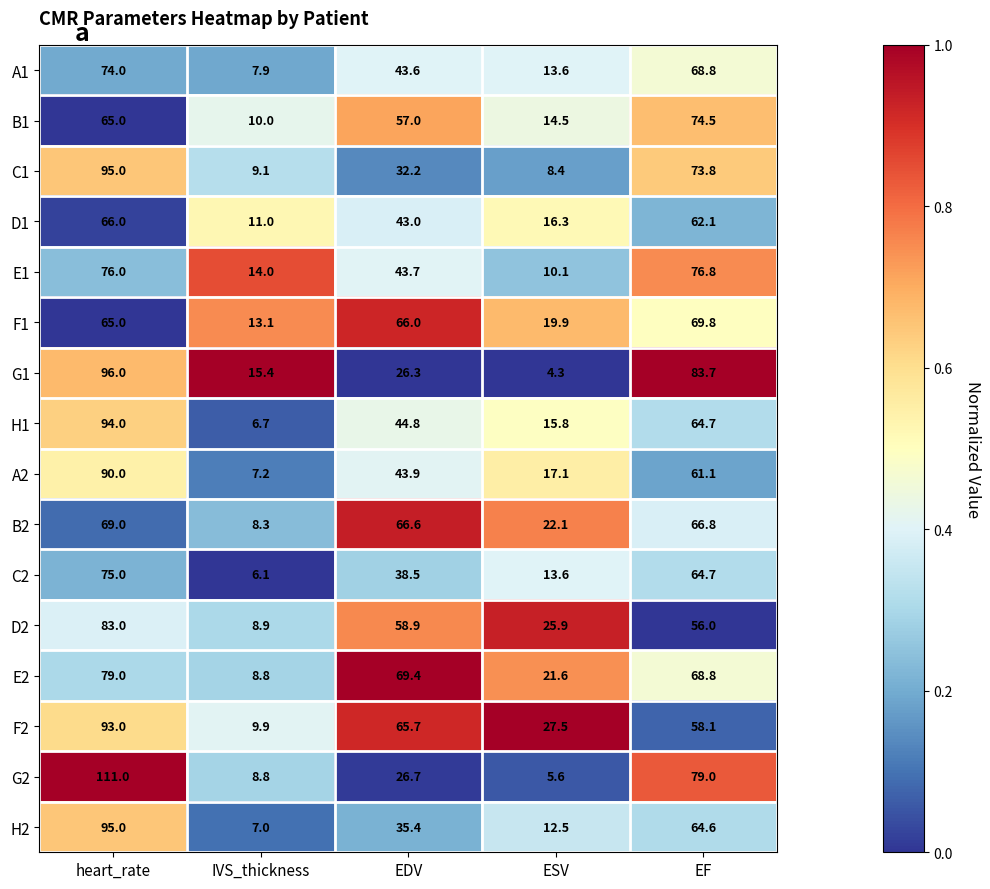

What is the smallest value displayed?

4.3